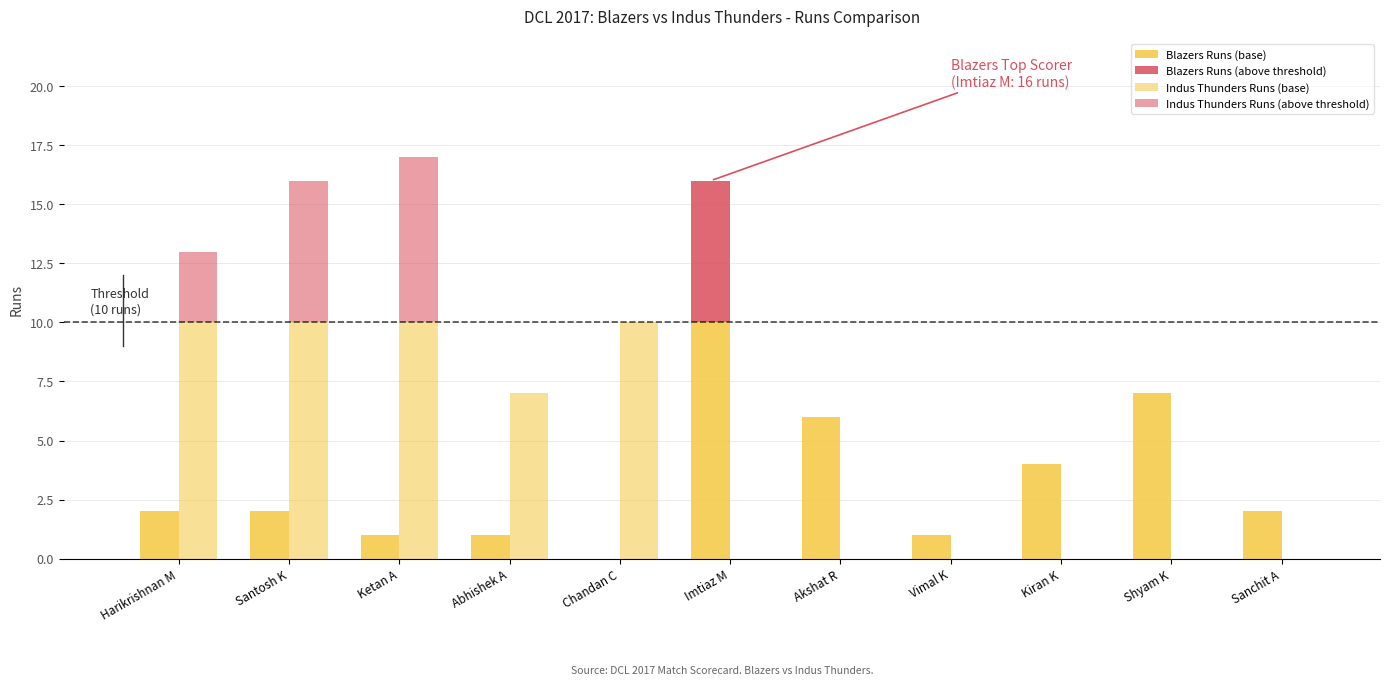

What is the total value across all series at Akshat R?

6